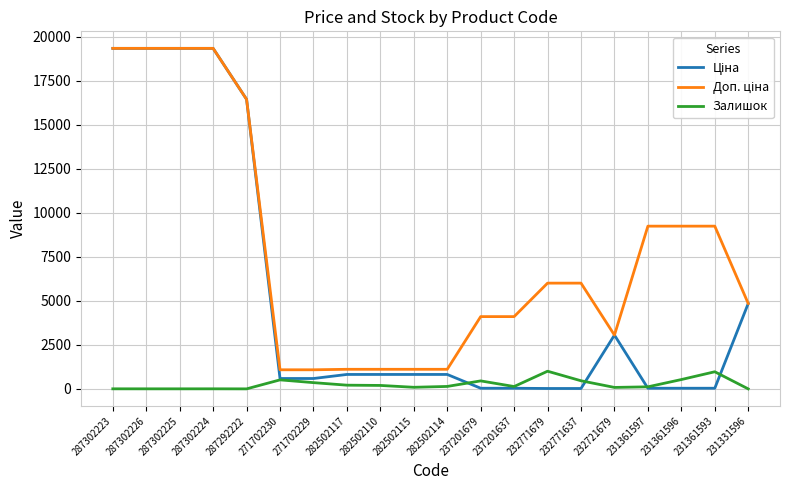

Is it true that Залишок equals 200.0 at 282502110?

True